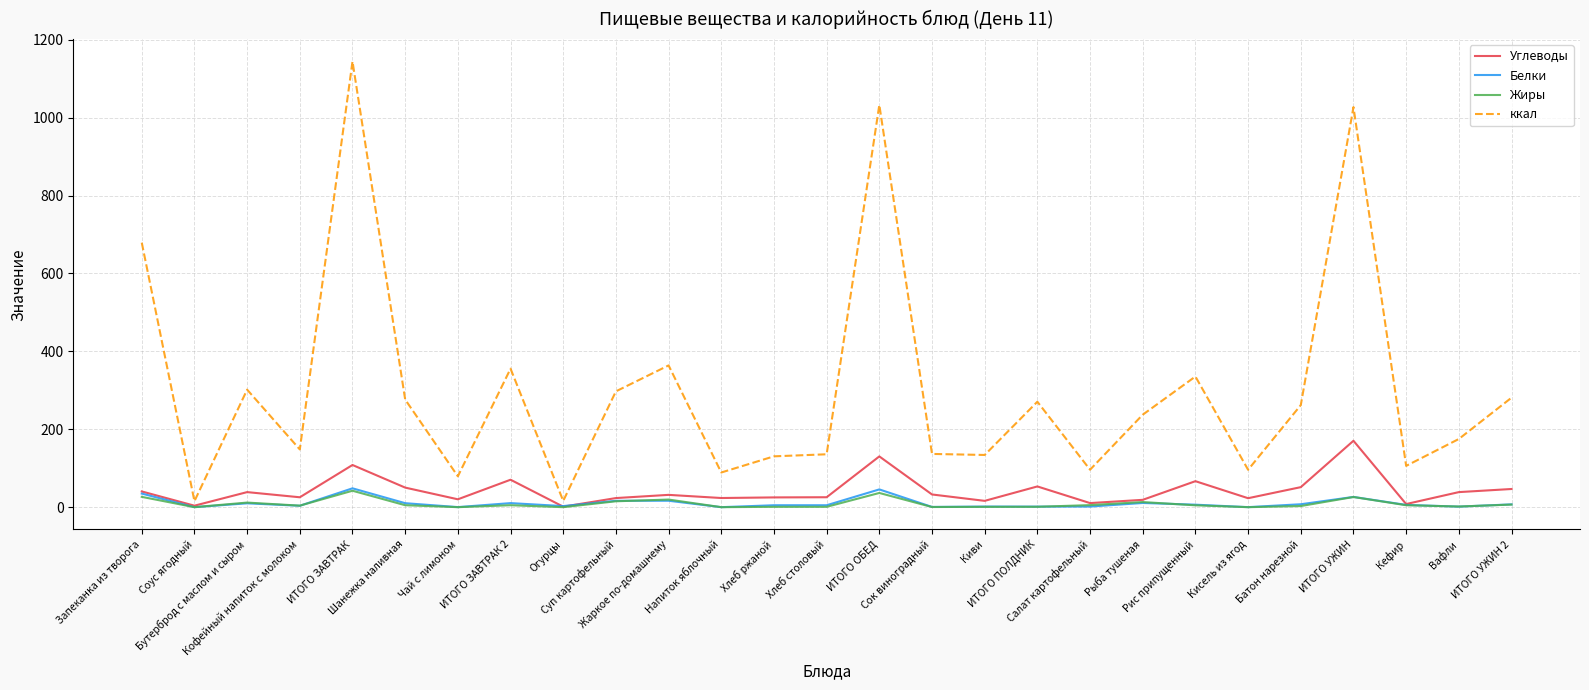

Which series has the largest range (max minus min)?

ккал